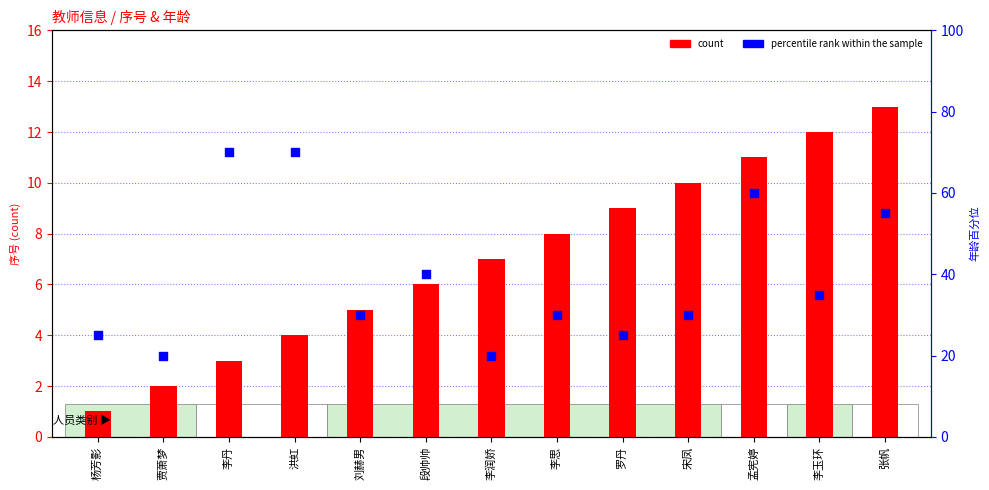

Which series contains the highest Y value?

percentile rank within the sample